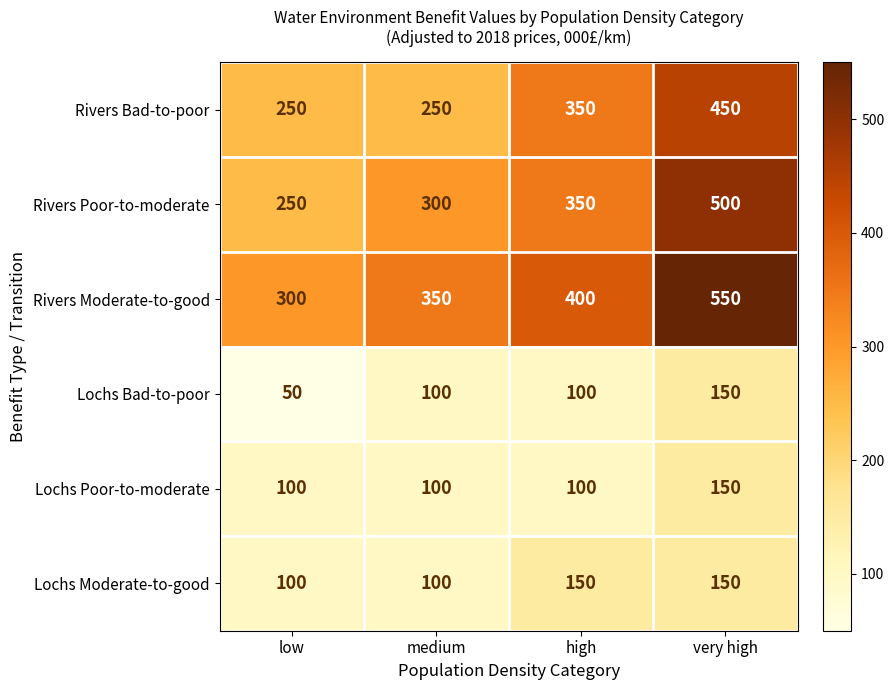

Which label corresponds to the smallest value in the chart?

low